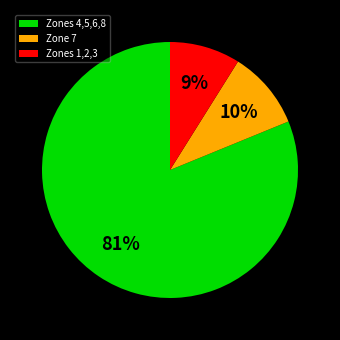

To the nearest percent, what percentage of the pie is Zones 1,2,3?

9%